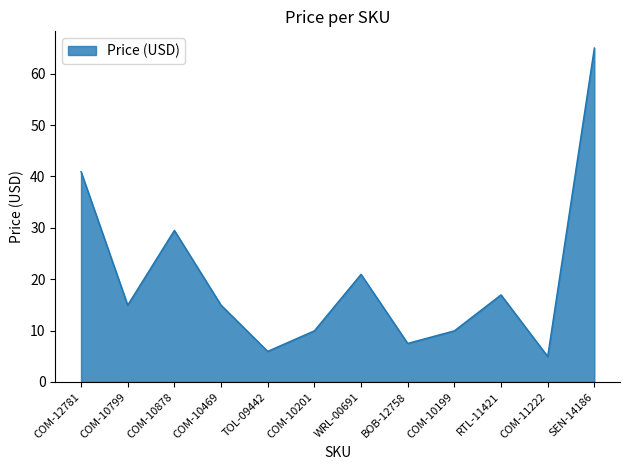

Which label corresponds to the largest value in the chart?

SEN-14186